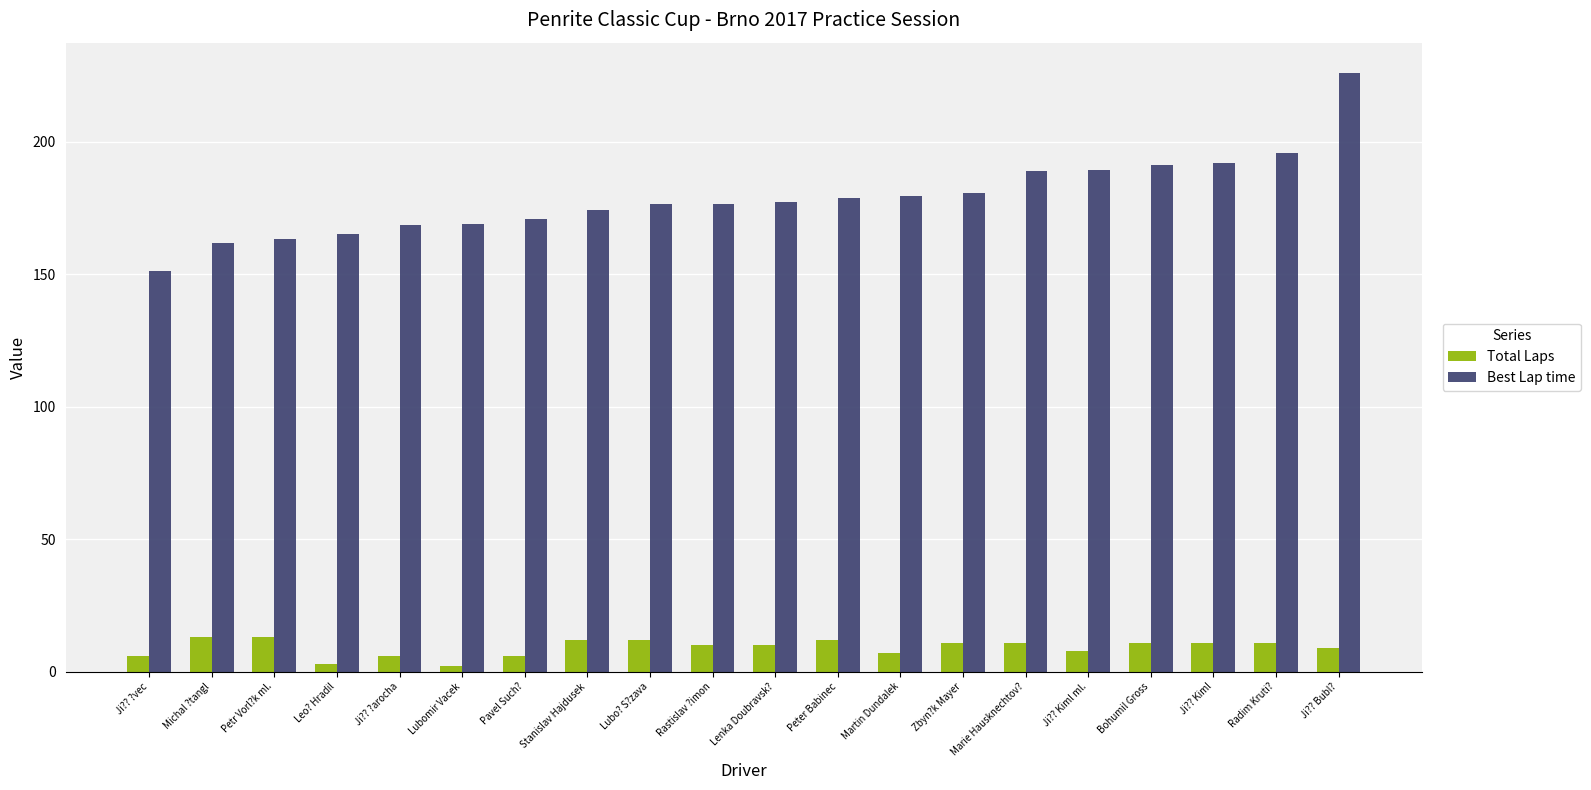

Which series has the widest spread of values?

Best Lap time